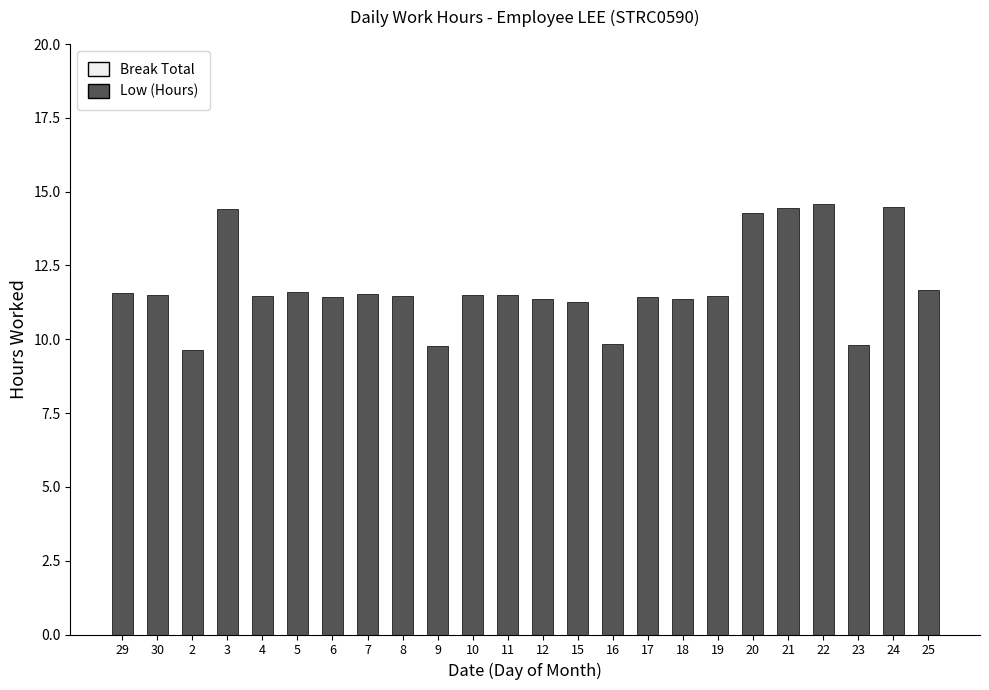

What is the sum of all values?

283.4